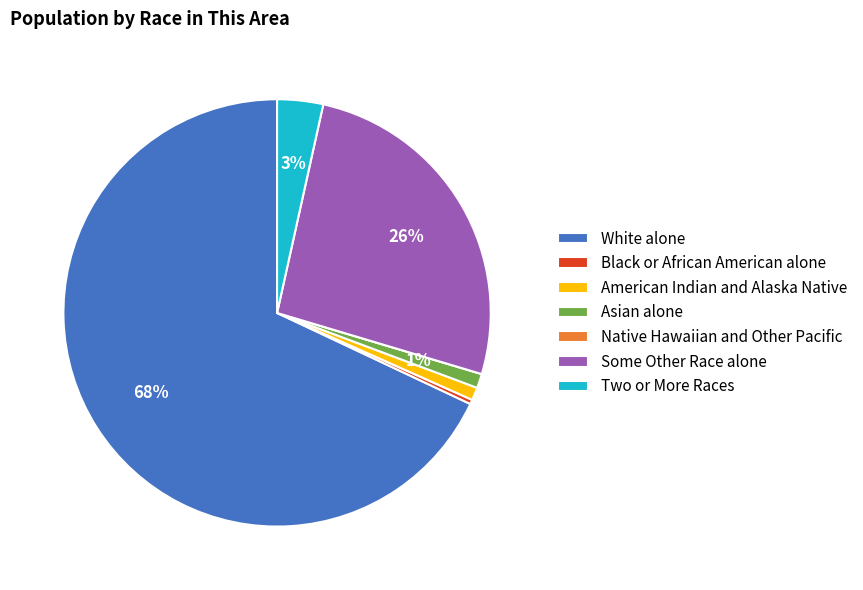

The Asian alone slice represents 1% of the pie. True or false?

True